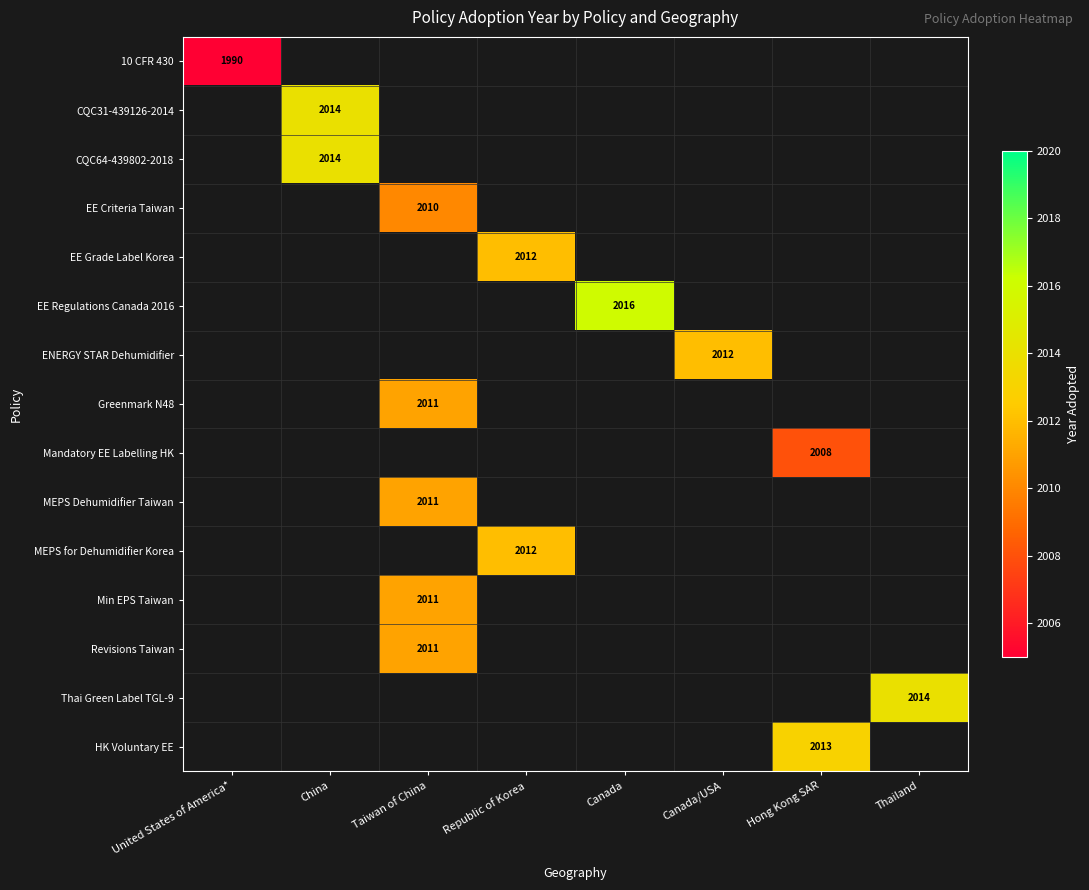

Is it true that ENERGY STAR Dehumidifier equals 1180.1 at Canada/USA?

False